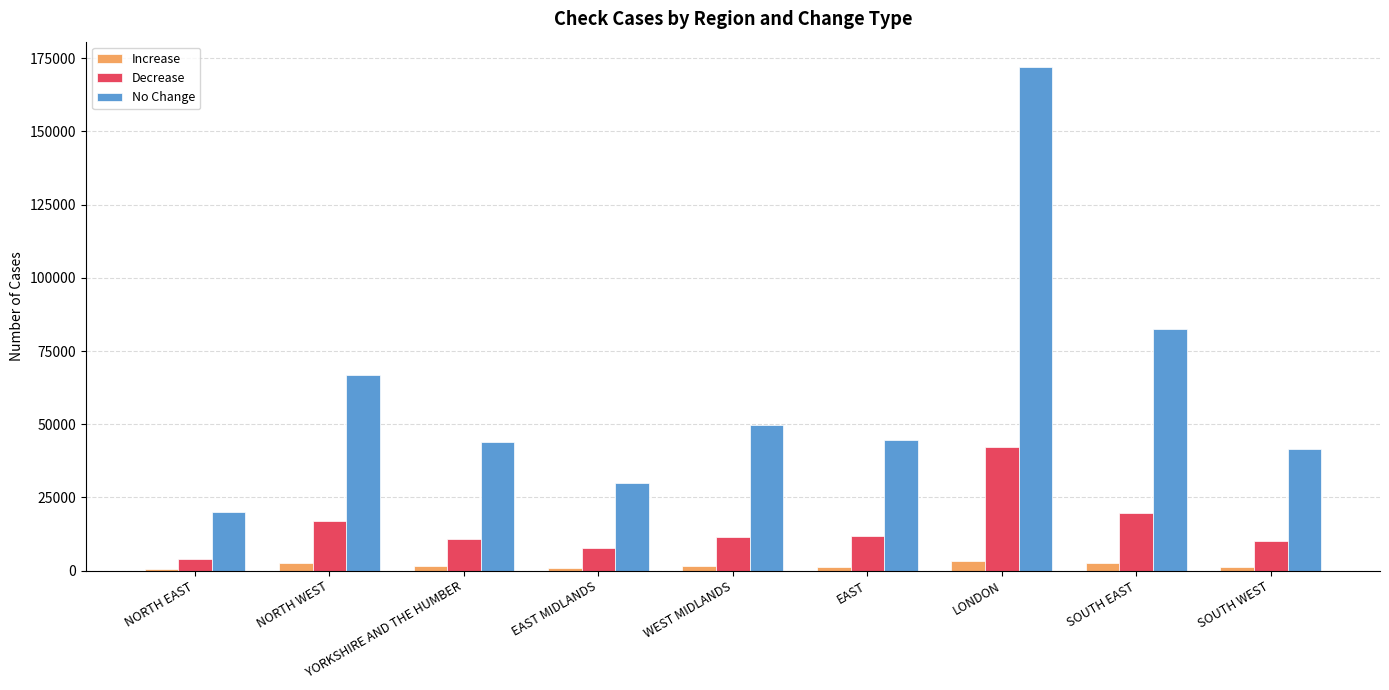

At which category is the sum across all series the highest?

LONDON